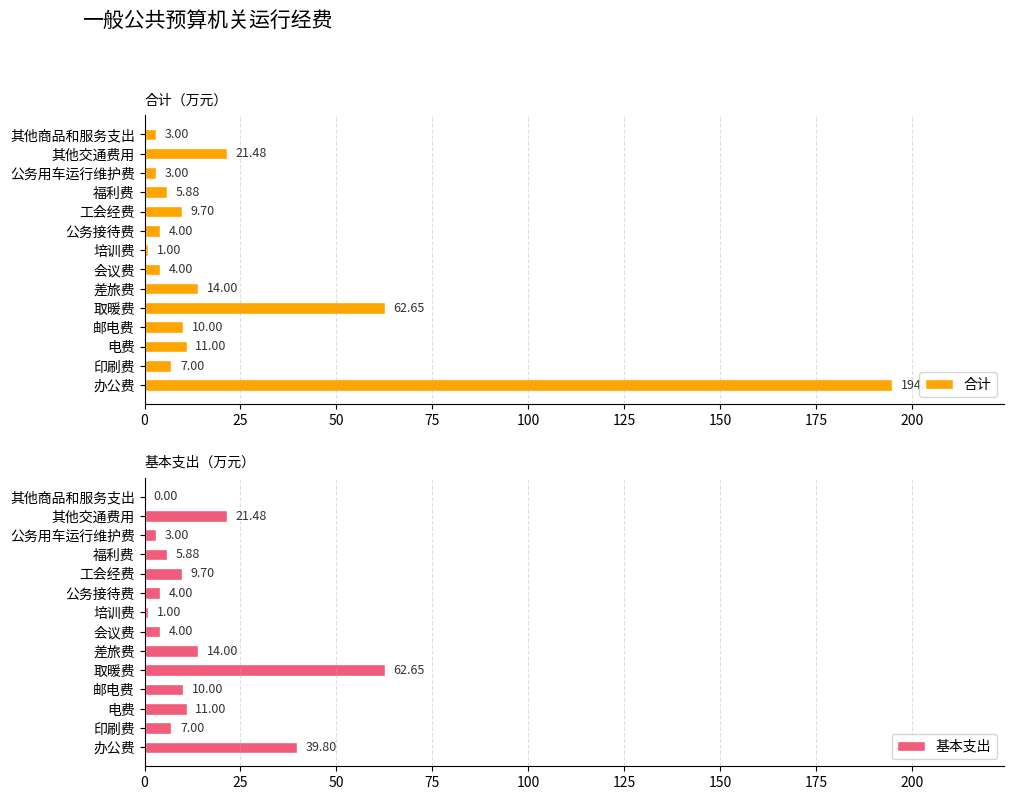

Where is 合计 nearest to the value 97?

取暖费